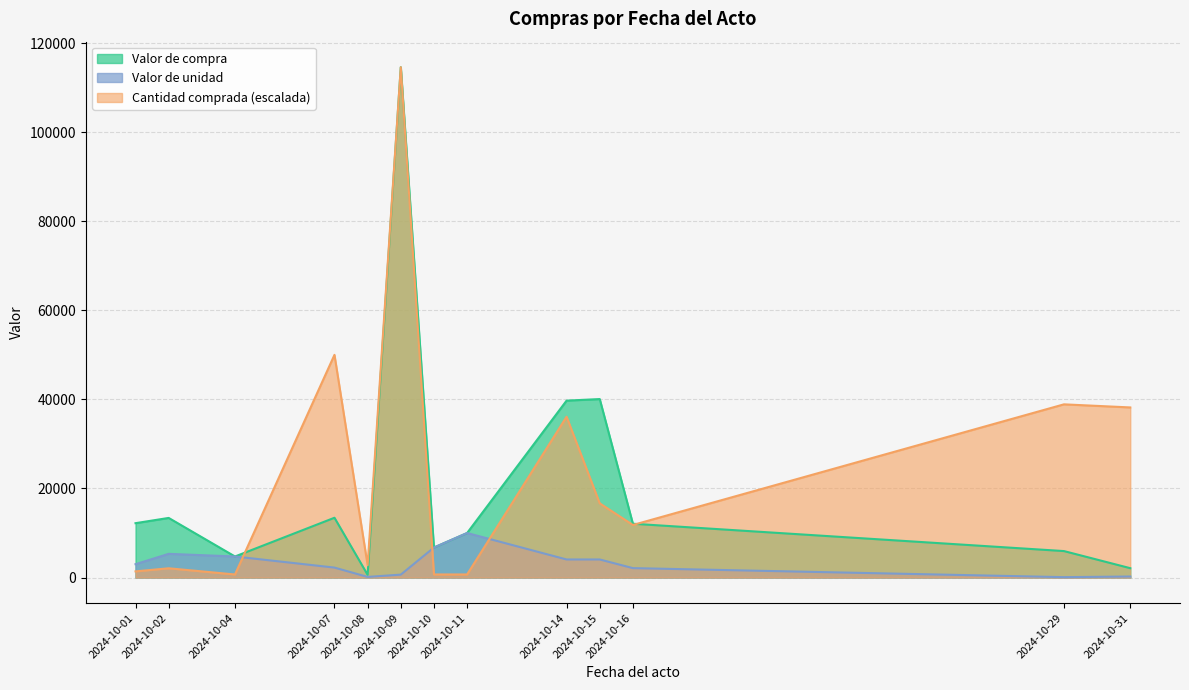

What is the value of the Valor de unidad point at the 12th from the left?

93.0